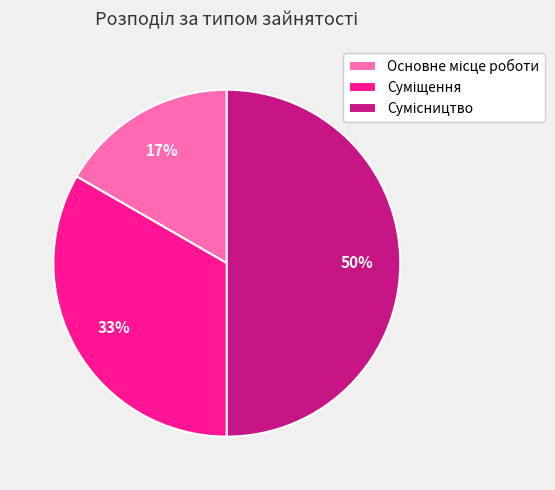

Count the number of slices in the pie.

3